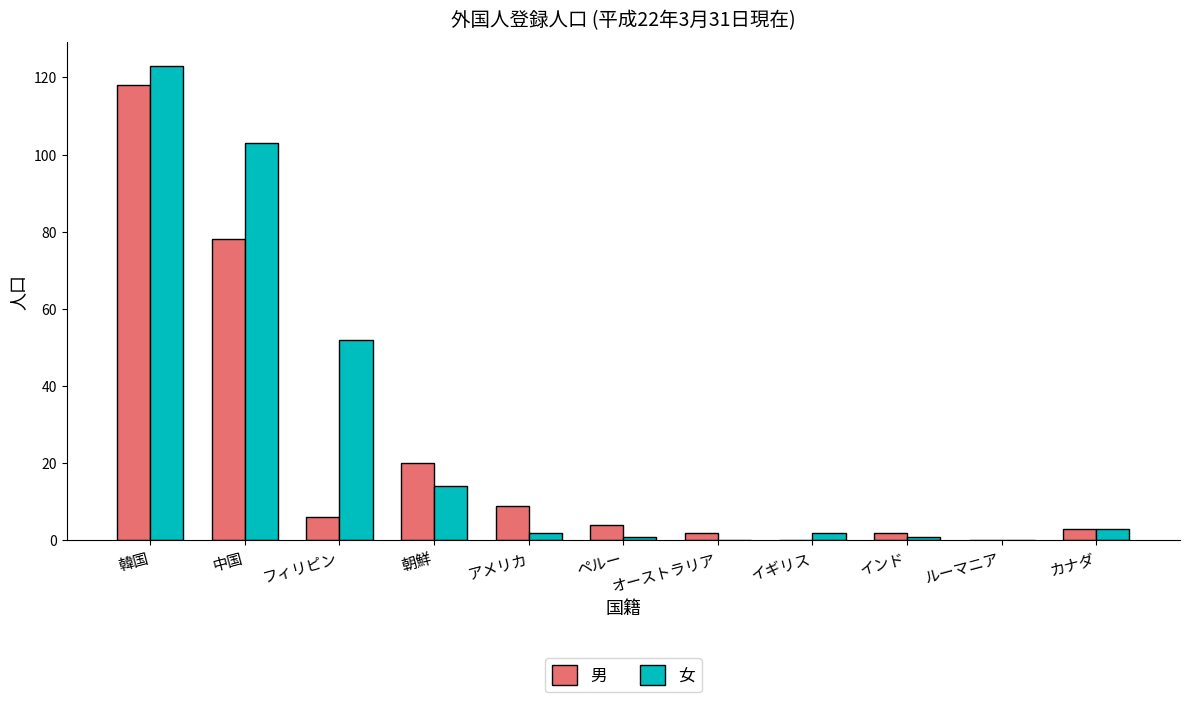

How many data points does each series have?

11